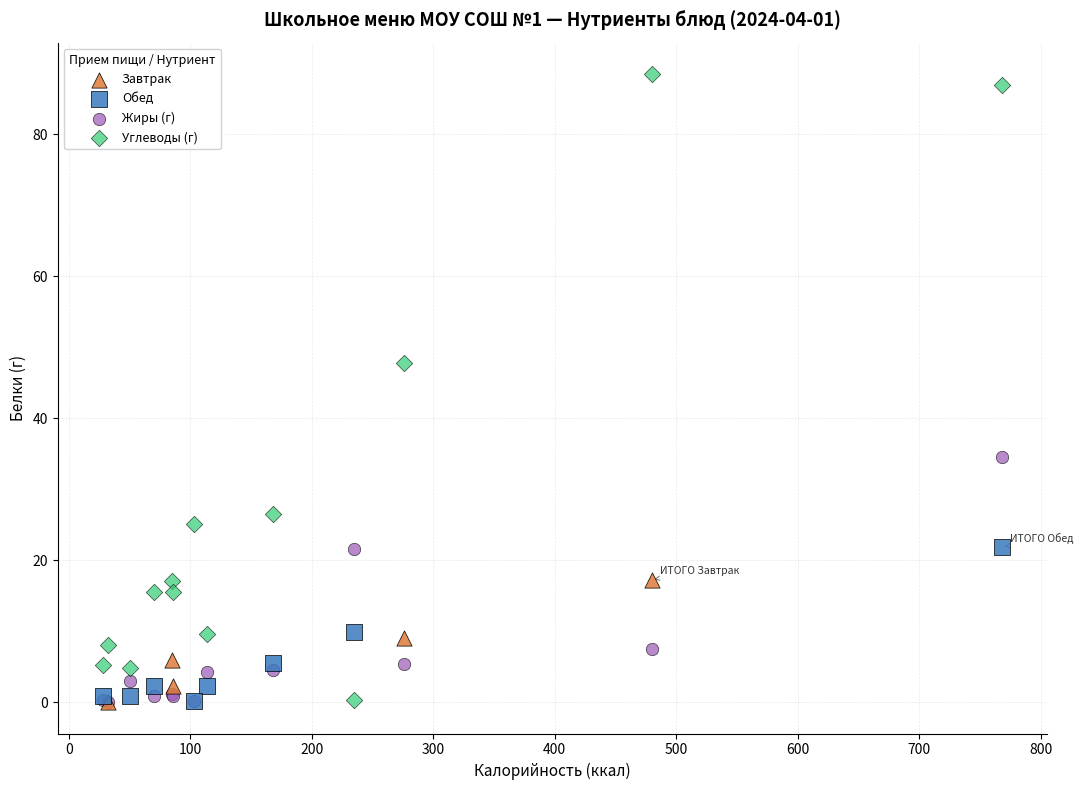

Which series reaches the maximum Y coordinate?

Углеводы (г)